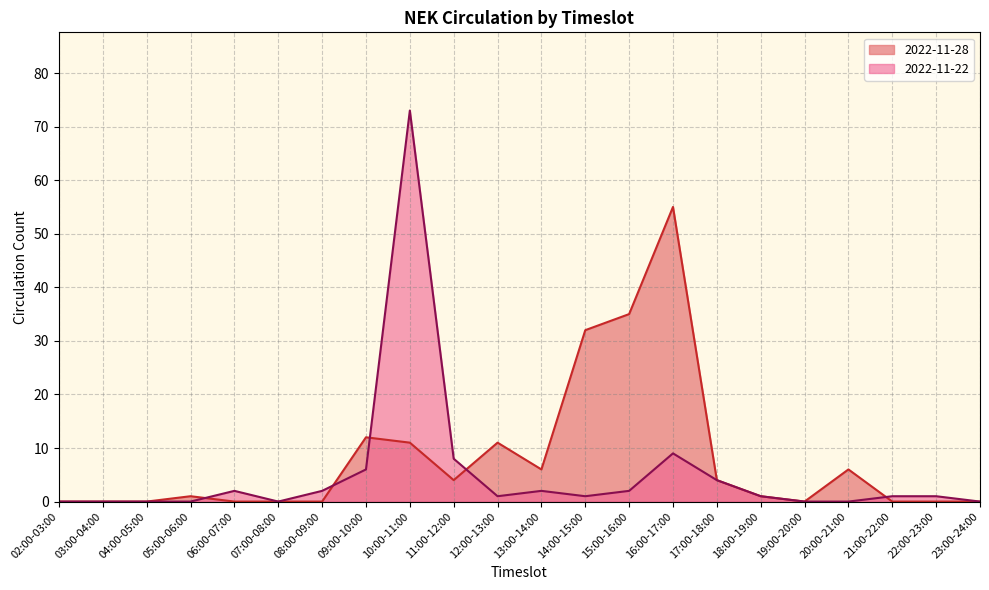

Reading left to right, what are all the values shown in this chart?

2022-11-28: 02:00-03:00=0	03:00-04:00=0	04:00-05:00=0	05:00-06:00=1	06:00-07:00=0	07:00-08:00=0	08:00-09:00=0	09:00-10:00=12	10:00-11:00=11	11:00-12:00=4	12:00-13:00=11	13:00-14:00=6	14:00-15:00=32	15:00-16:00=35	16:00-17:00=55	17:00-18:00=4	18:00-19:00=1	19:00-20:00=0	20:00-21:00=6	21:00-22:00=0	22:00-23:00=0	23:00-24:00=0
2022-11-22: 02:00-03:00=0	03:00-04:00=0	04:00-05:00=0	05:00-06:00=0	06:00-07:00=2	07:00-08:00=0	08:00-09:00=2	09:00-10:00=6	10:00-11:00=73	11:00-12:00=8	12:00-13:00=1	13:00-14:00=2	14:00-15:00=1	15:00-16:00=2	16:00-17:00=9	17:00-18:00=4	18:00-19:00=1	19:00-20:00=0	20:00-21:00=0	21:00-22:00=1	22:00-23:00=1	23:00-24:00=0